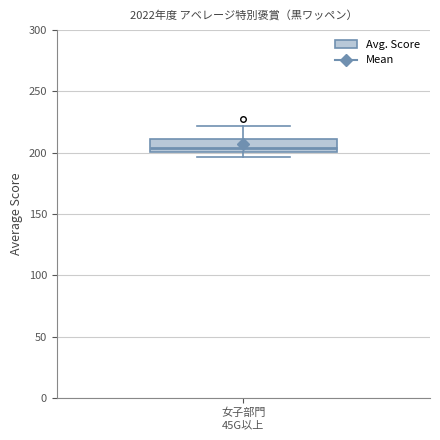

Read this box plot against the y-axis: the position of the median line, the range covered by the box, and the ends of both whiskers. The values are not printed on the chart, so give them approximately, as read against the axis.

median 205, box 200 to 210, whiskers 195 to 220